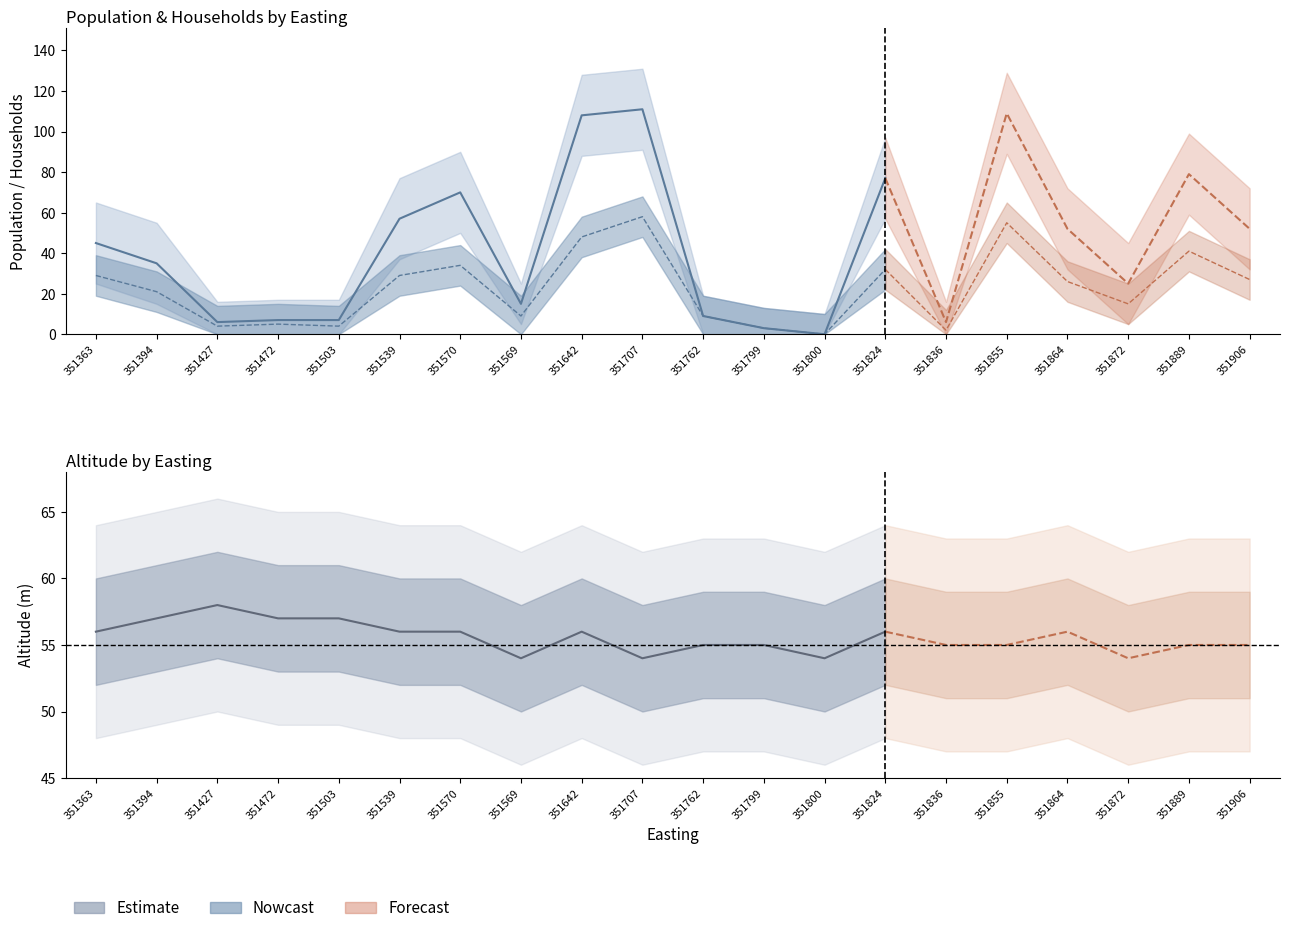

What is the change in value from 351427 to 351762?

+3